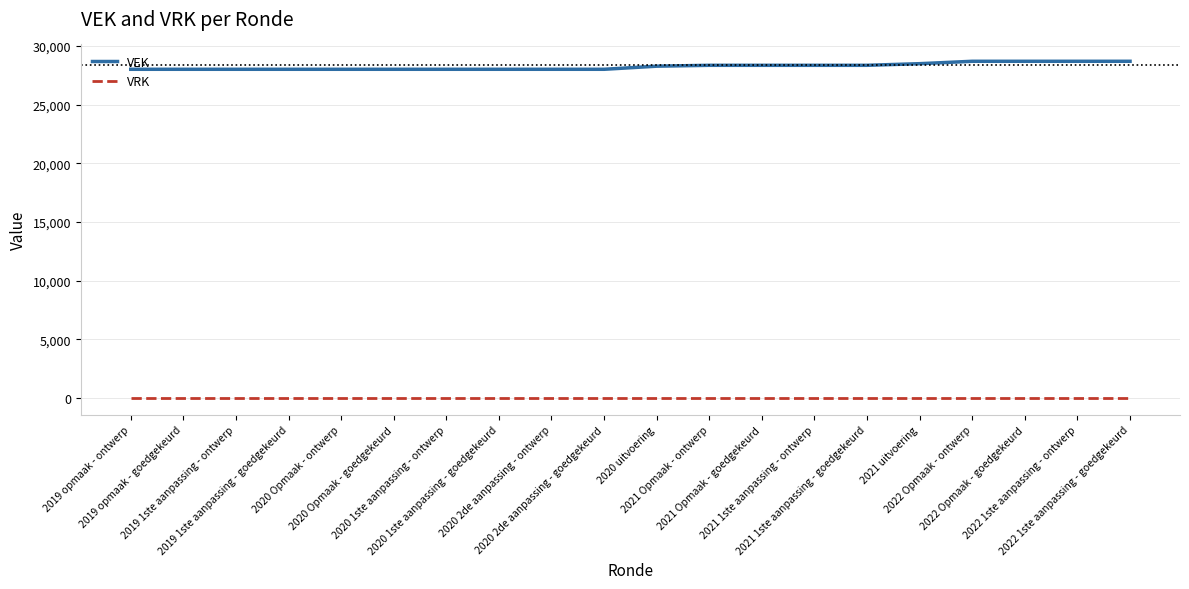

What are all the series names shown in the legend?

VEK, VRK